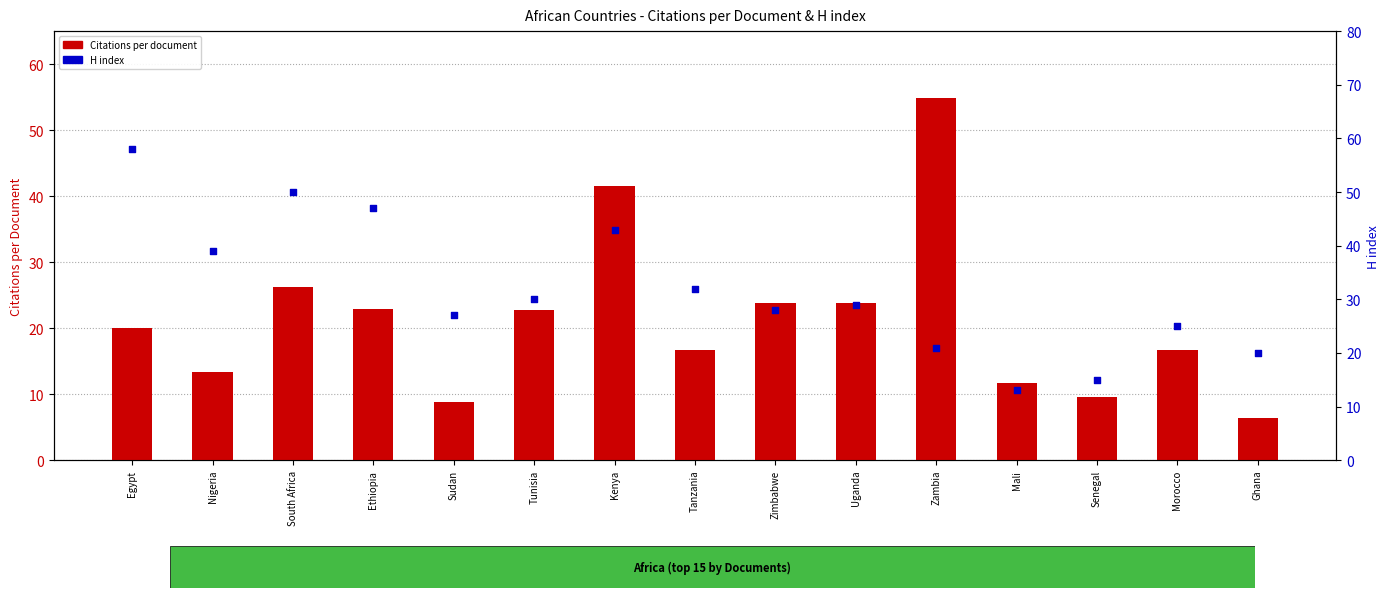

What are all the series names shown in the legend?

Citations per document, H index